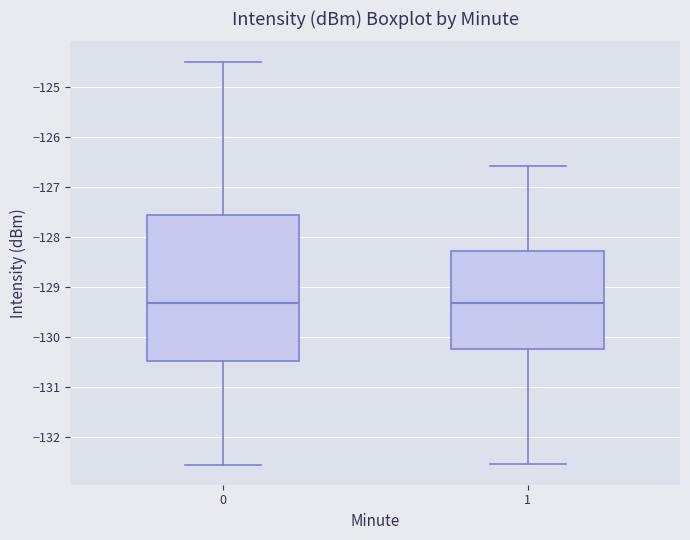

Which box is the tallest, from its lower edge to its upper edge?

0